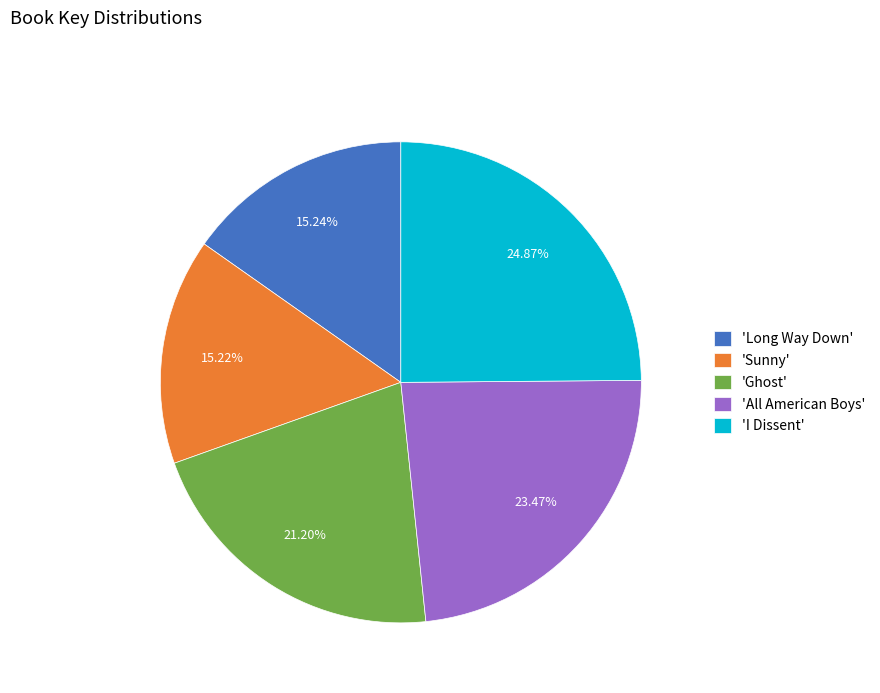

Between 'Ghost' and 'All American Boys', which is larger?

'All American Boys'